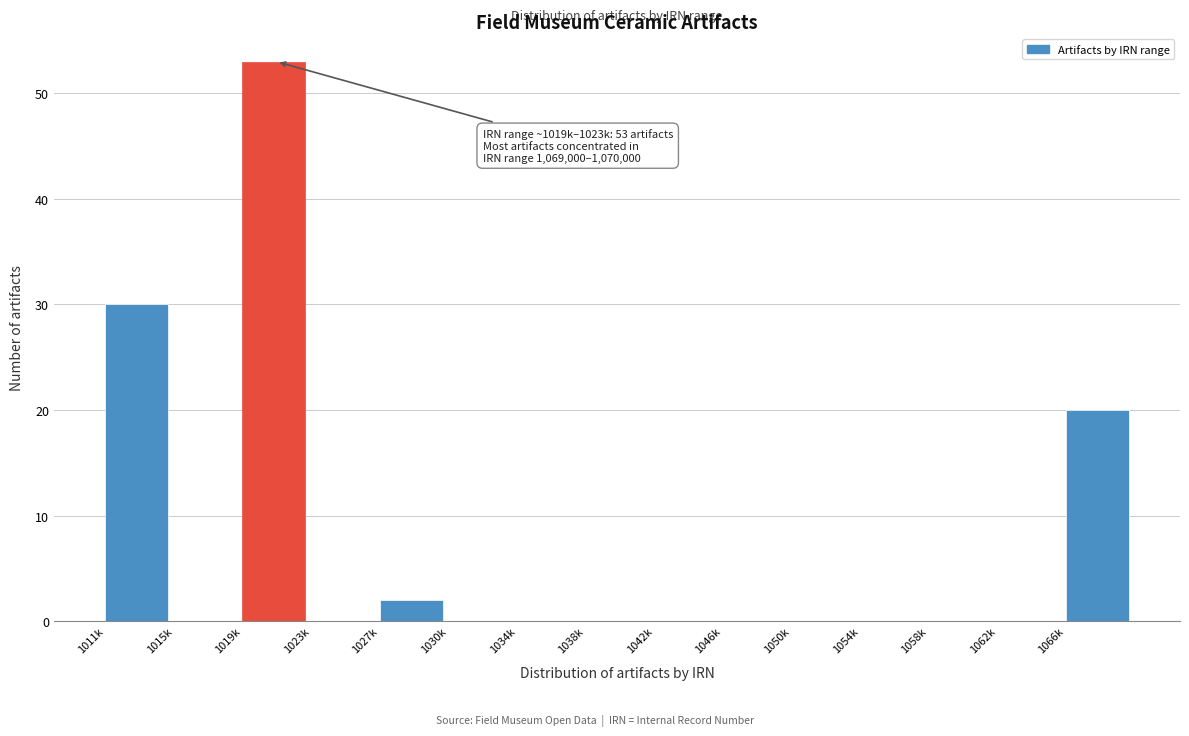

Which category has the highest value across all series?

1019k